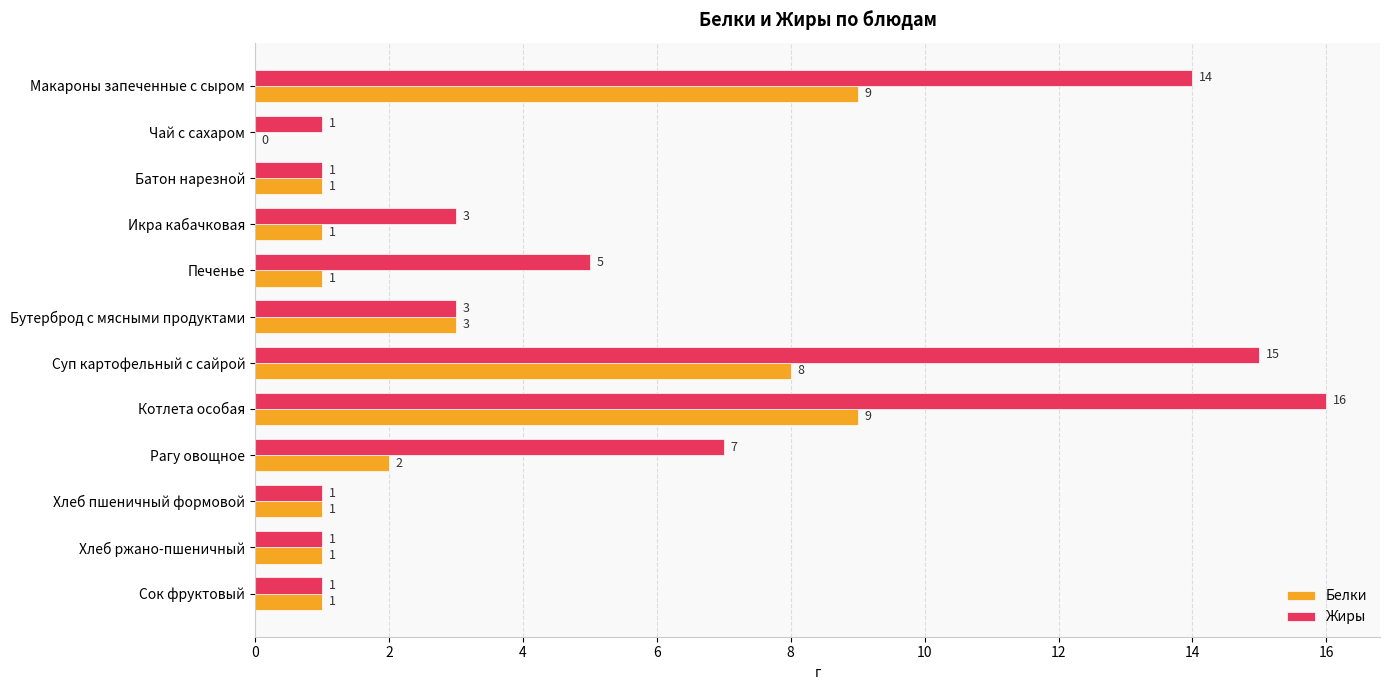

What is the sum of all Жиры values?

68